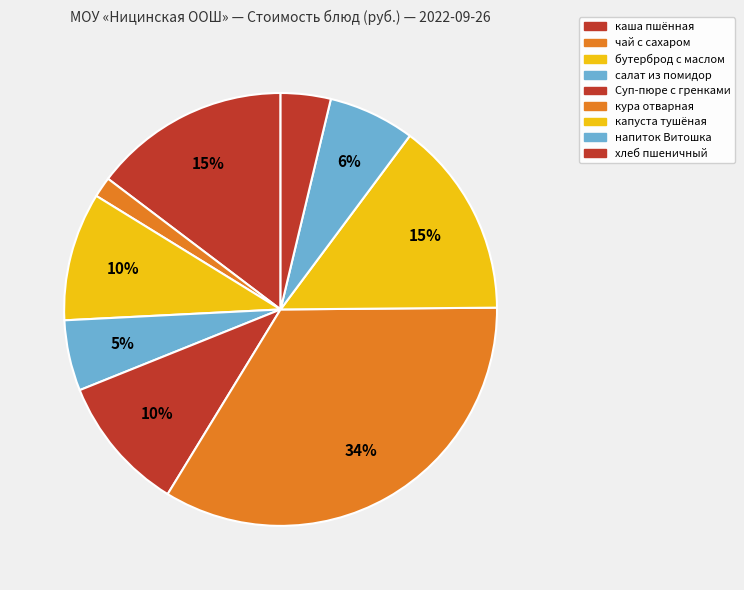

To the nearest percent, what is the combined percentage of бутерброд с маслом and хлеб пшеничный?

13%